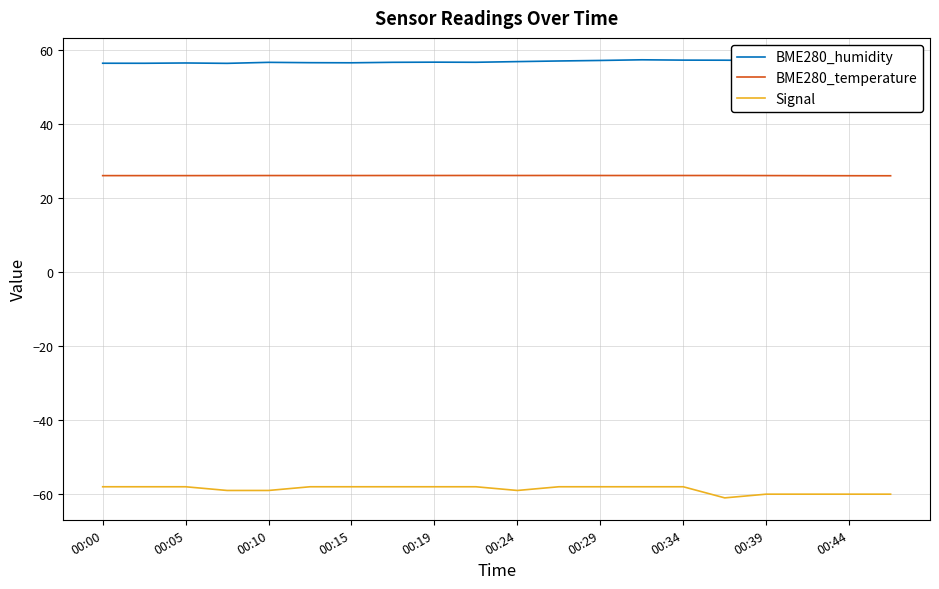

True or false: BME280_temperature and Signal intersect in this chart.

False